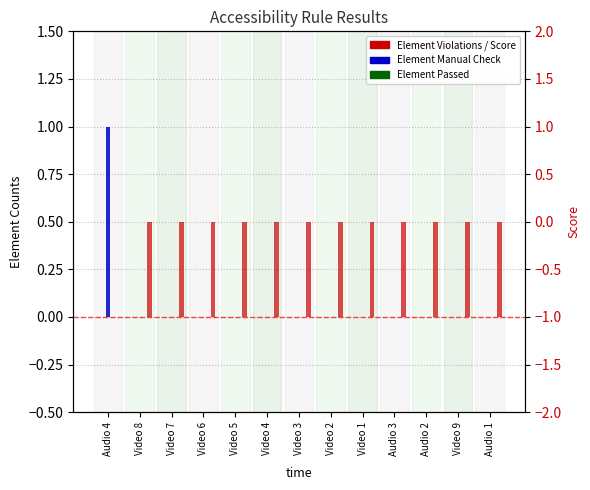

What is the spread (max minus min) of values at Video 4?

1